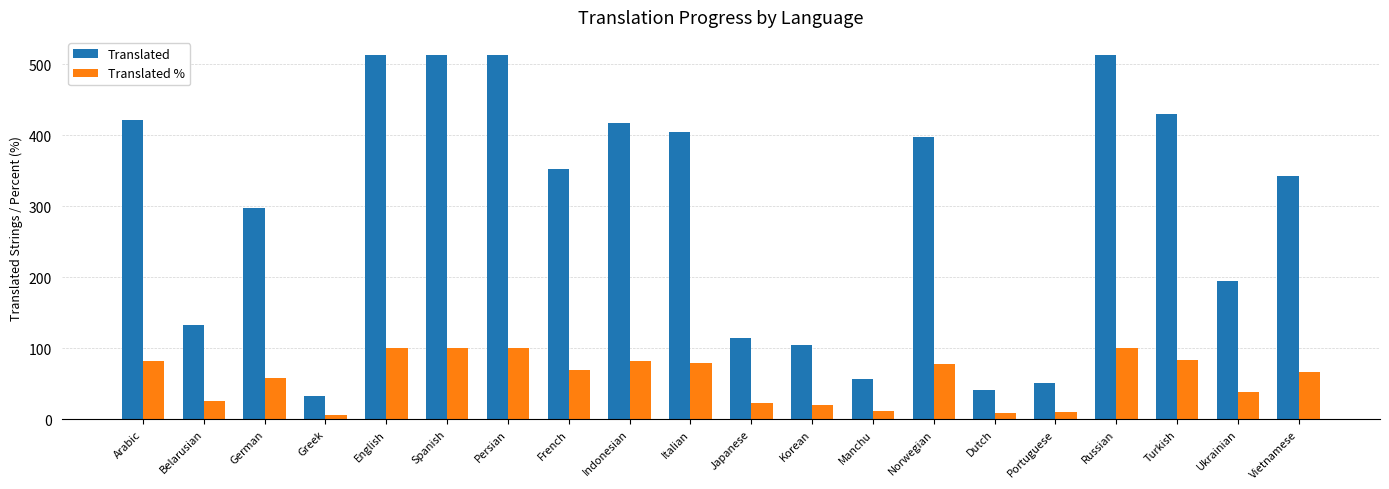

At which label does Translated reach its minimum?

Greek